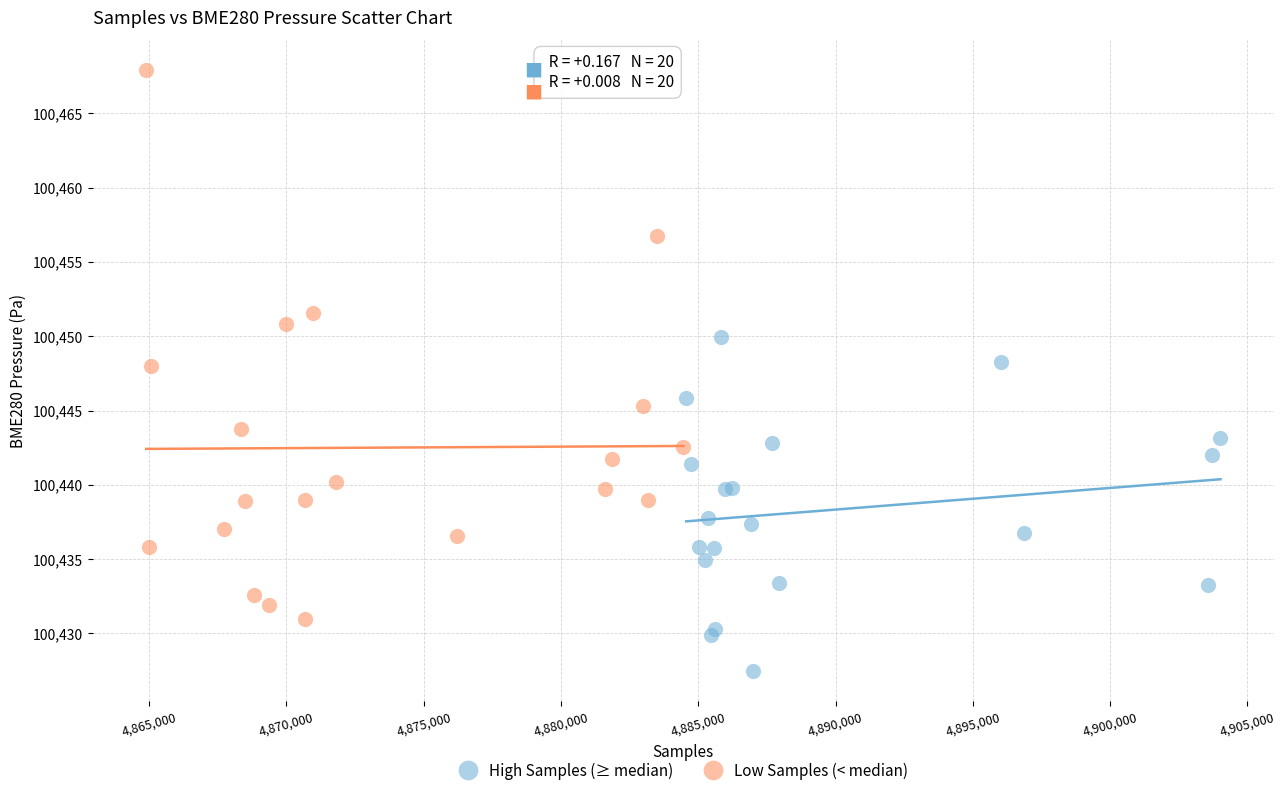

Which series has the widest spread of Y values?

Low Samples (< median)